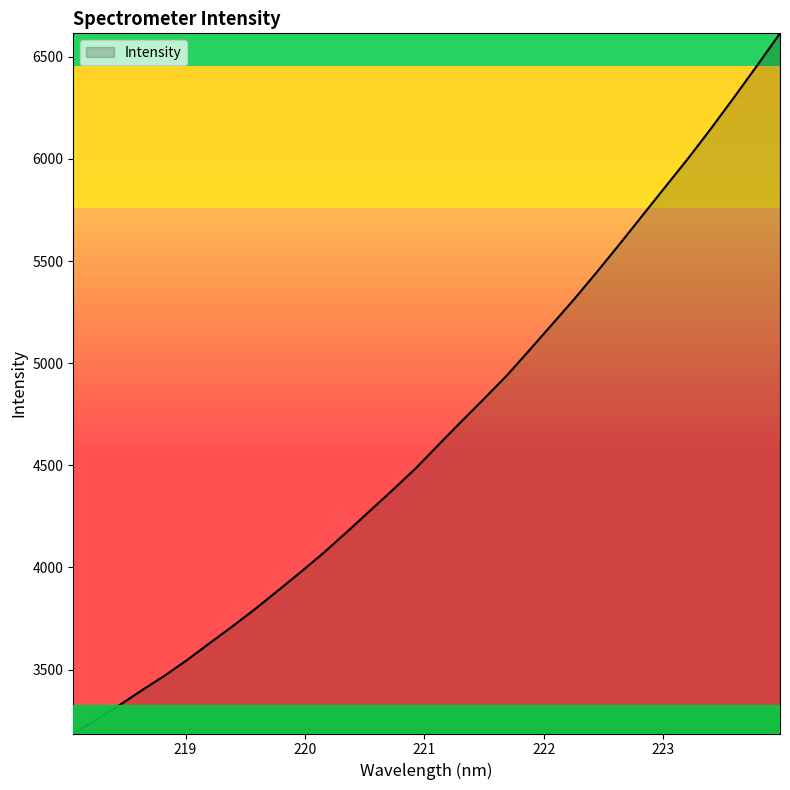

What is the difference between the maximum and minimum values?

3428.1